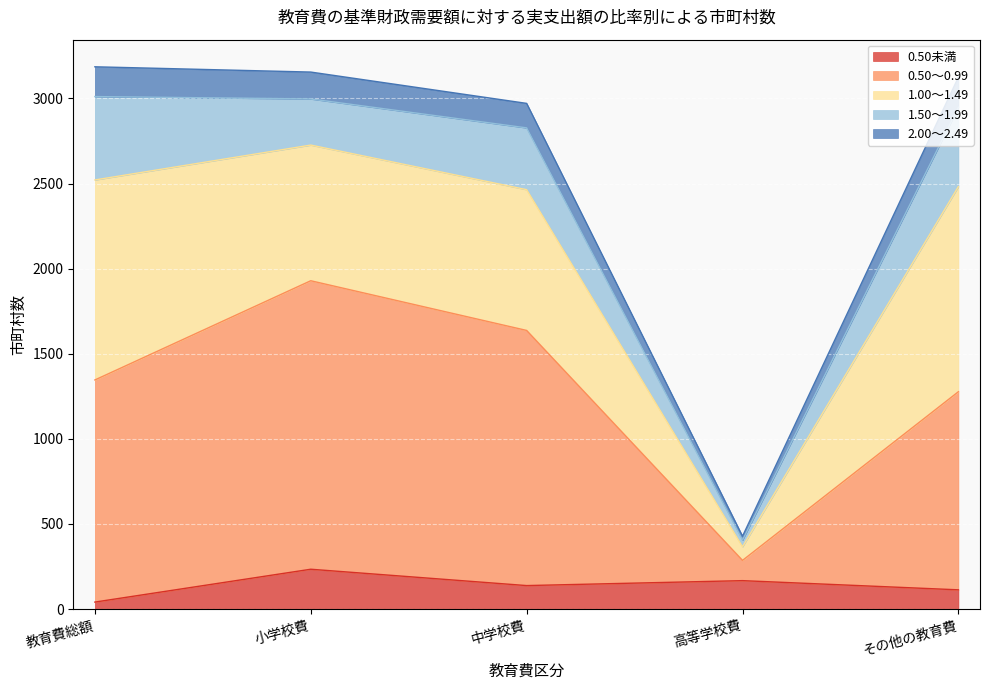

The 0.50未満 series shows 234 at 小学校費. True or false?

True